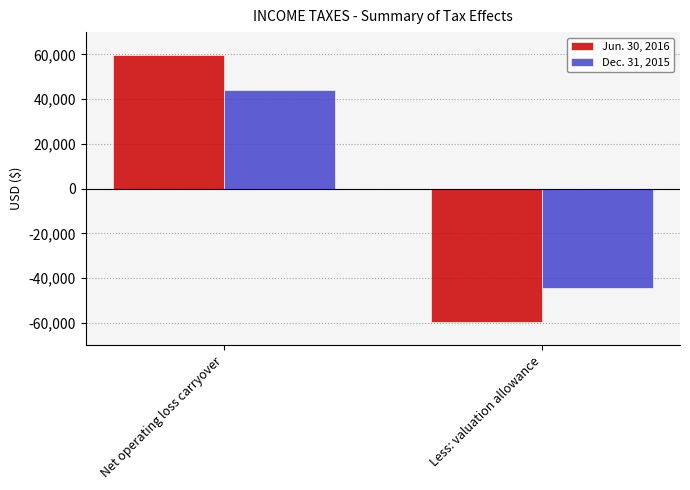

Rank the series at Net operating loss carryover from highest to lowest value.

Jun. 30, 2016, Dec. 31, 2015